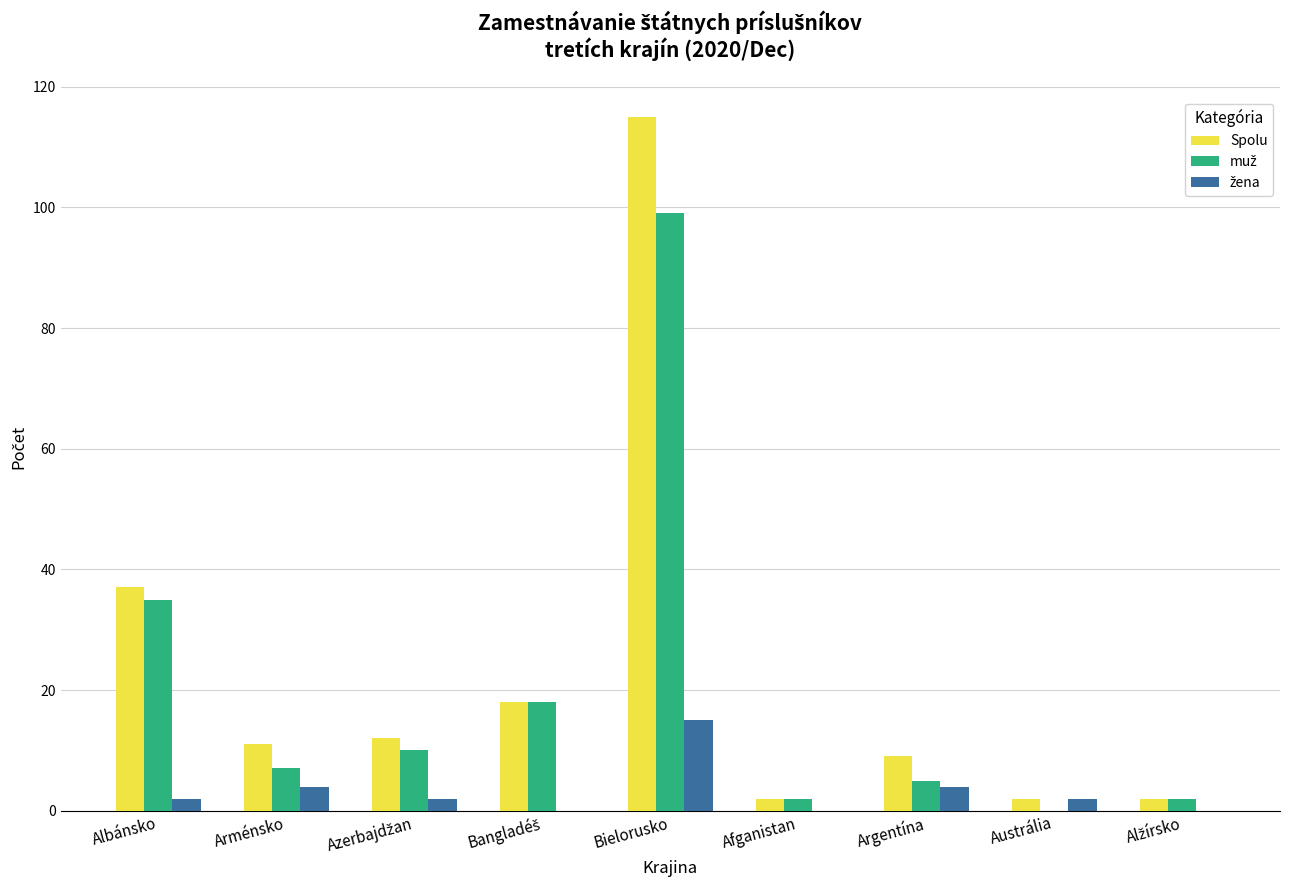

At which category is the sum across all series the highest?

Bielorusko